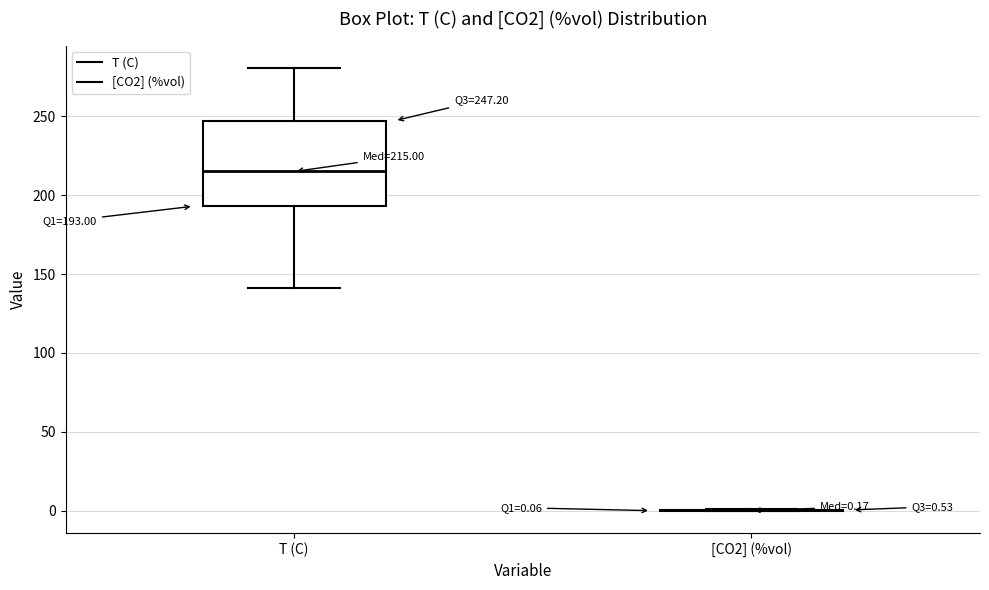

Comparing the boxes themselves (not the whiskers), which one is the tallest?

T (C)